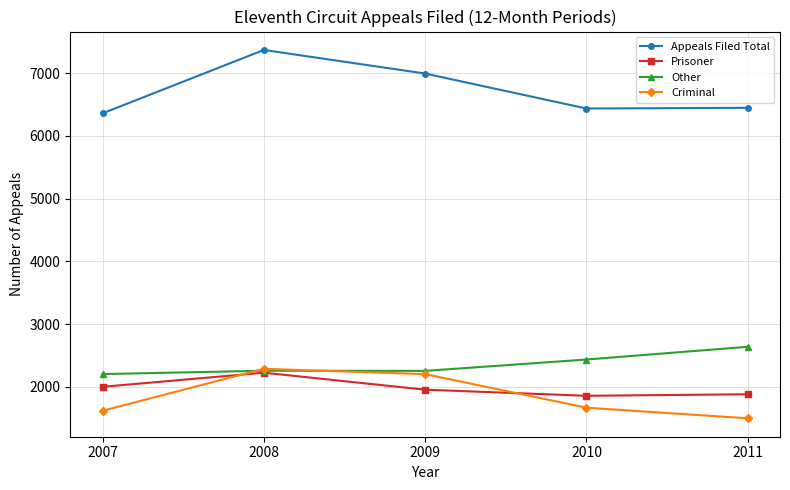

True or false: Appeals Filed Total and Criminal cross at least once.

False